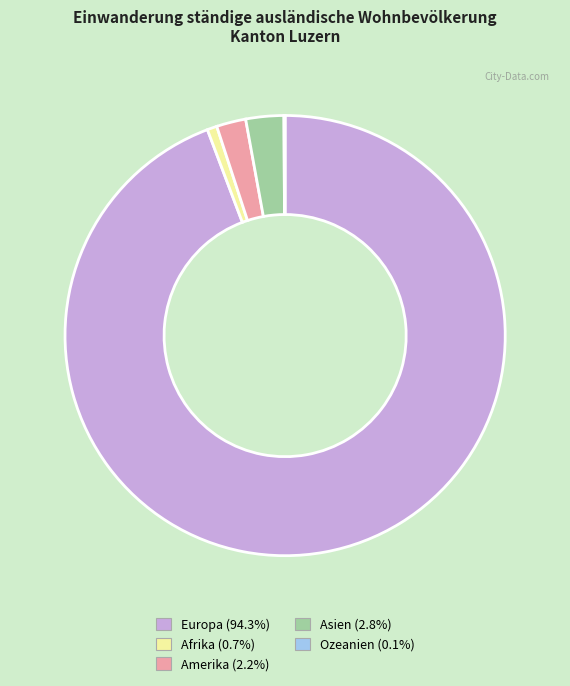

Is Asien the majority of the pie?

No